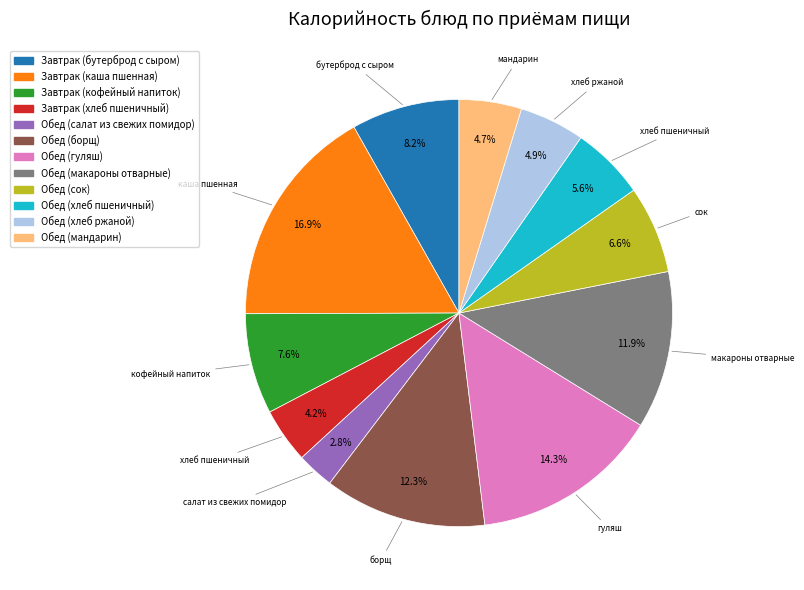

Count the number of slices in the pie.

12